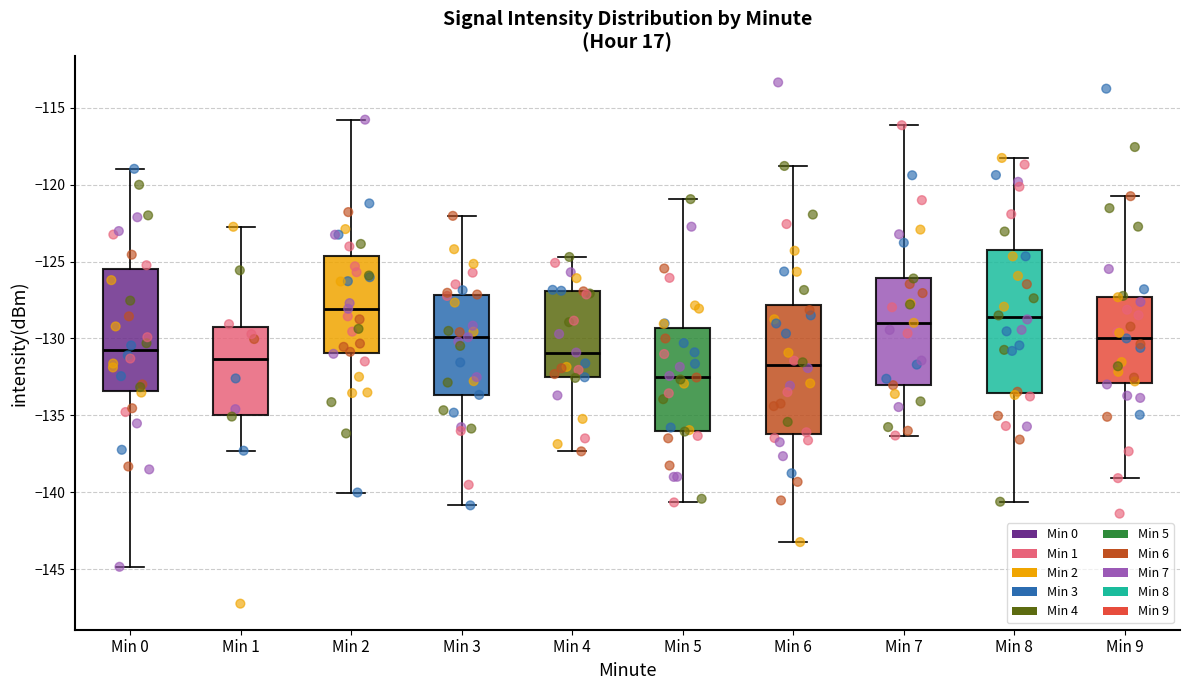

Reading left to right, read every box against the y-axis: the position of its median line, the range the box covers, and the ends of its whiskers. The values are not printed on the chart, so give them approximately, as read against the axis.

Min 0: median -131.0, box -133.5 to -125.5, whiskers -145.0 to -119.0
Min 1: median -131.5, box -135.0 to -129.0, whiskers -137.5 to -122.5
Min 2: median -128.0, box -131.0 to -124.5, whiskers -140.0 to -116.0
Min 3: median -130.0, box -133.5 to -127.0, whiskers -141.0 to -122.0
Min 4: median -131.0, box -132.5 to -127.0, whiskers -137.5 to -124.5
Min 5: median -132.5, box -136.0 to -129.5, whiskers -140.5 to -121.0
Min 6: median -131.5, box -136.0 to -128.0, whiskers -143.0 to -119.0
Min 7: median -129.0, box -133.0 to -126.0, whiskers -136.5 to -116.0
Min 8: median -128.5, box -133.5 to -124.5, whiskers -140.5 to -118.5
Min 9: median -130.0, box -133.0 to -127.5, whiskers -139.0 to -121.0